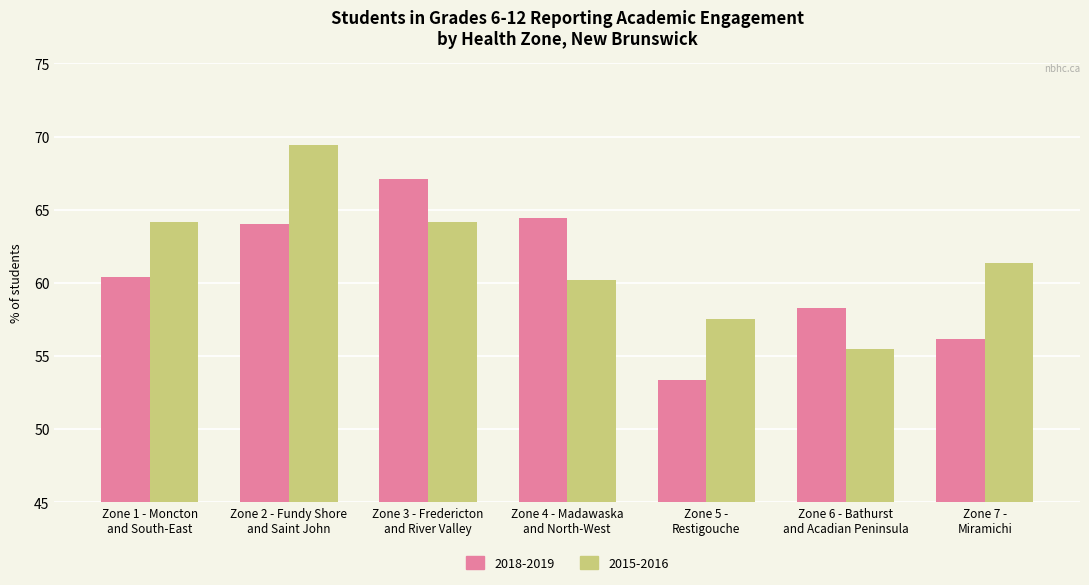

At how many categories does at least one series exceed 63?

4